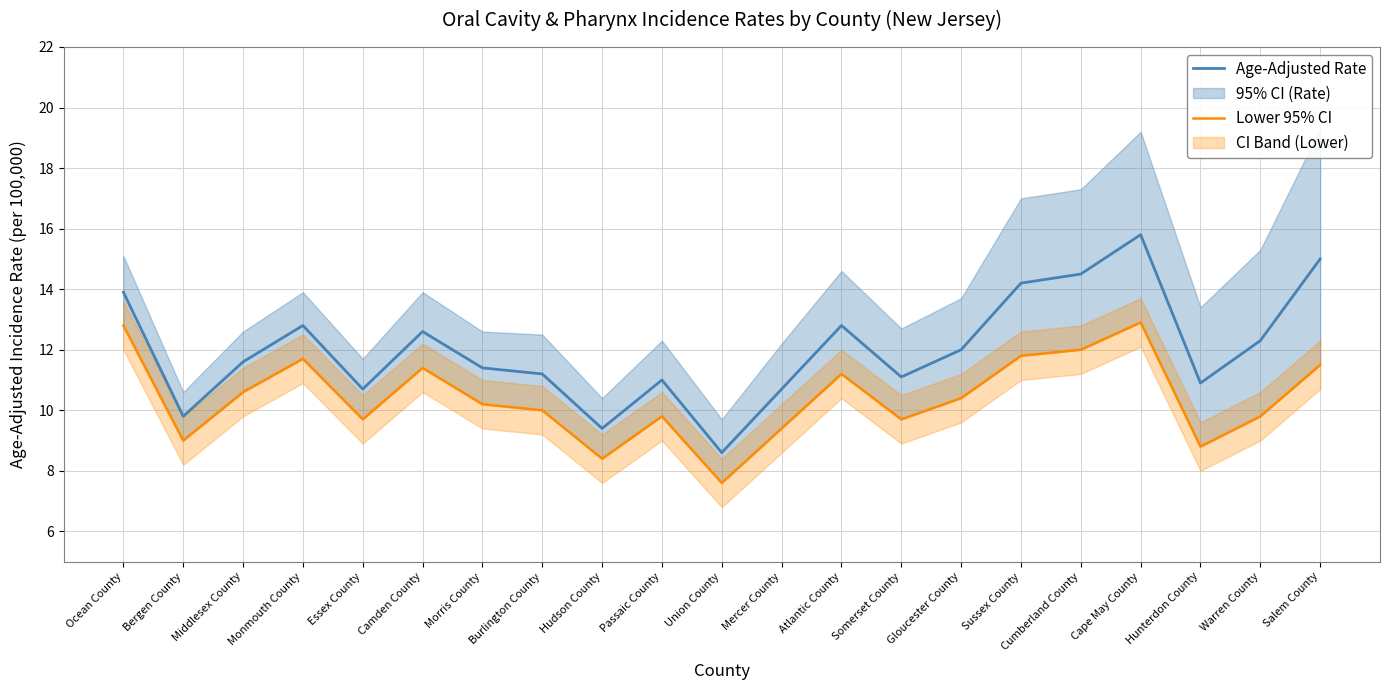

What is the spread (max minus min) of values at Sussex County?

2.4